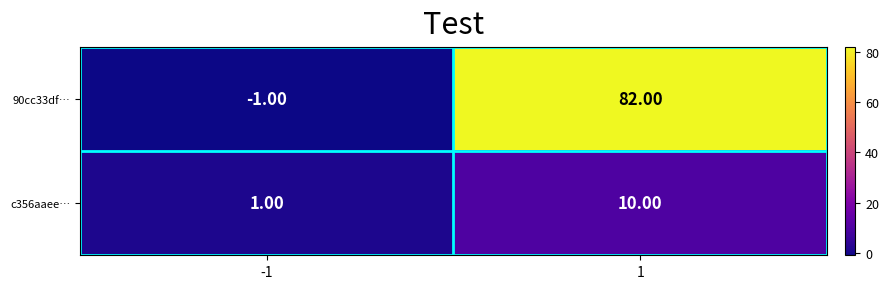

Between -1 and 1, which series saw the biggest shift?

90cc33df…